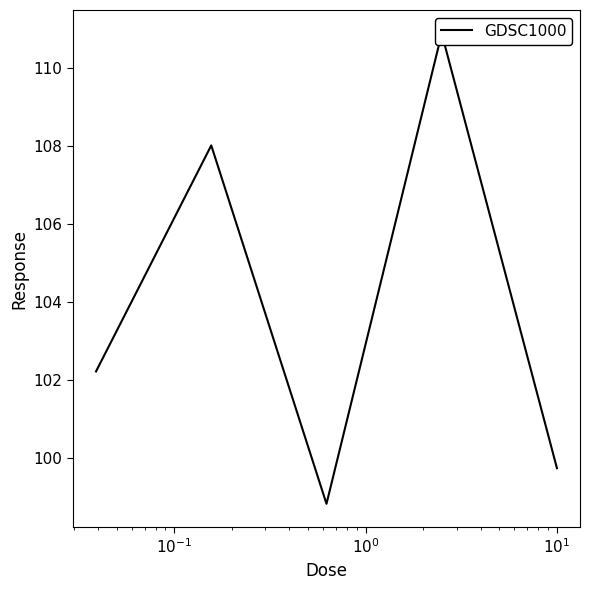

What is the greatest value displayed?

110.9